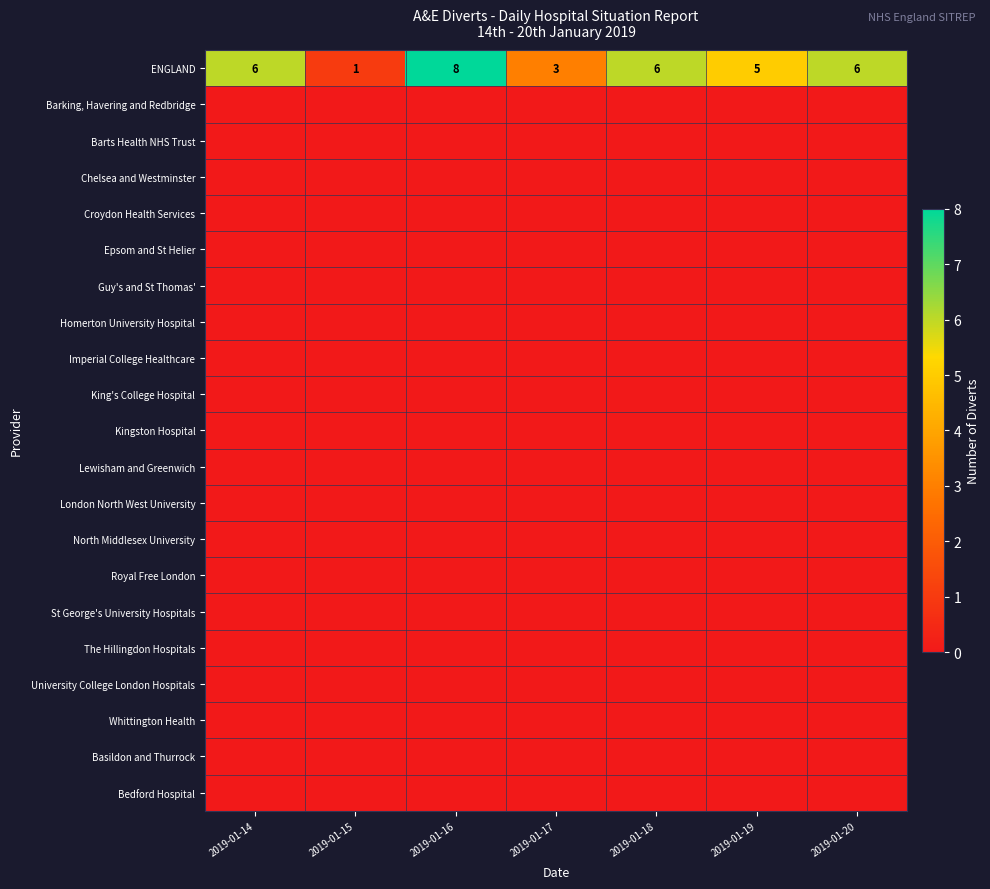

Is it true that Guy's and St Thomas' equals 0 at 2019-01-19?

True